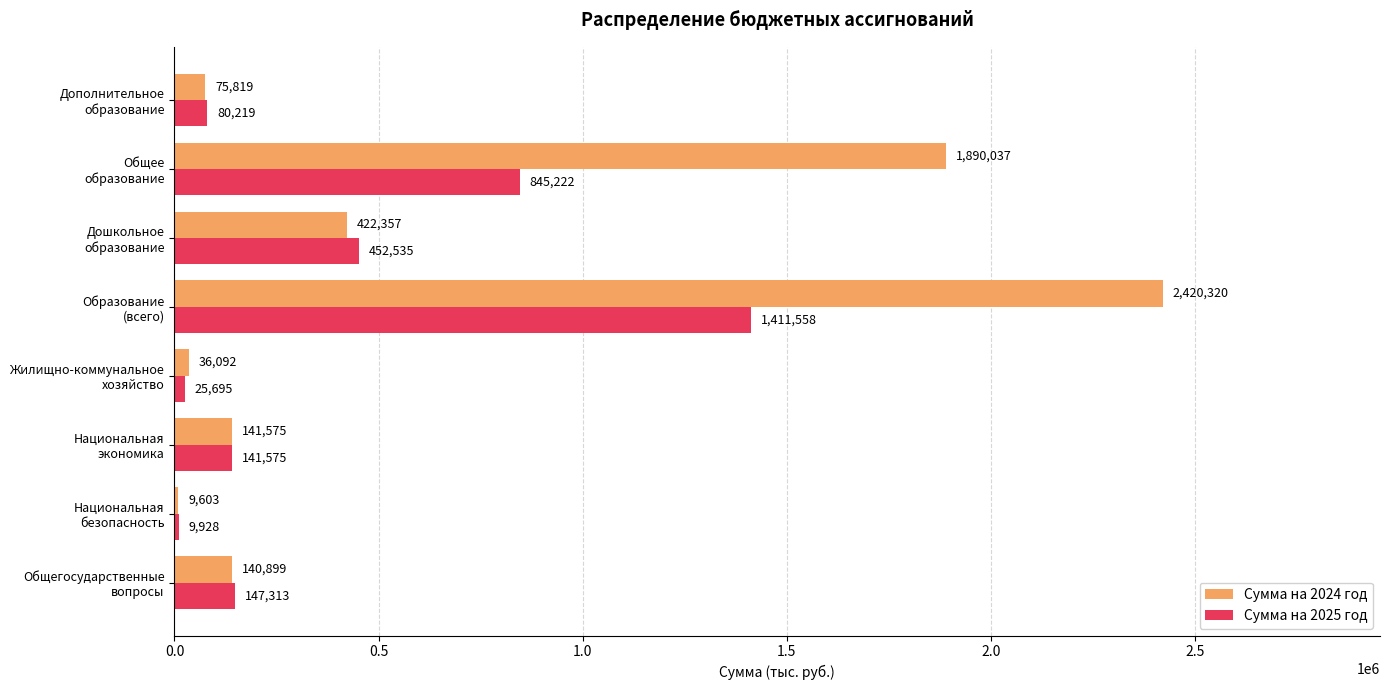

What is the difference between the second highest and second lowest values in the Сумма на 2025 год series?

819527.5